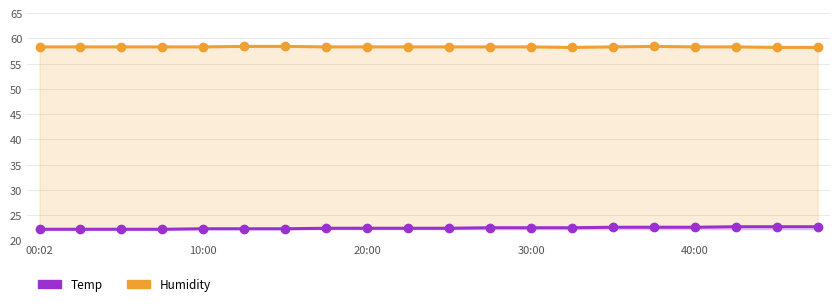

The Temp series shows 22.3 at 6. True or false?

True